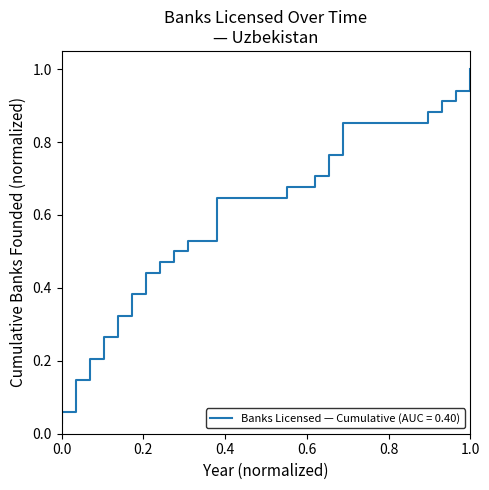

What is the difference between the maximum and second lowest values?

0.9